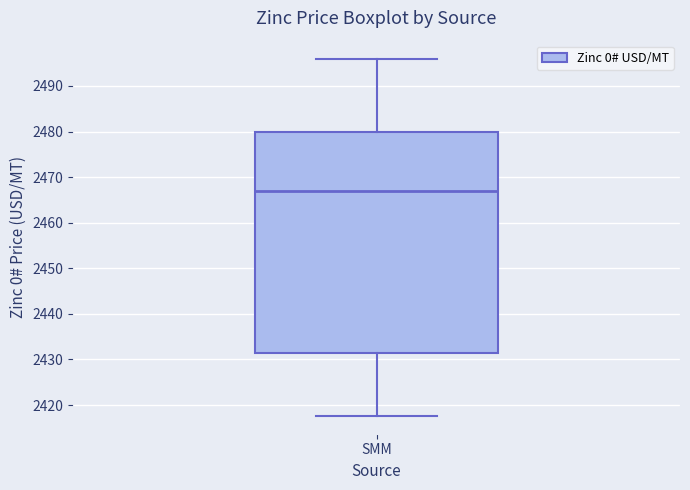

Where does the lower whisker of the box for SMM end on the y-axis? The values are not printed on the chart, so give them approximately, as read against the axis.

2418